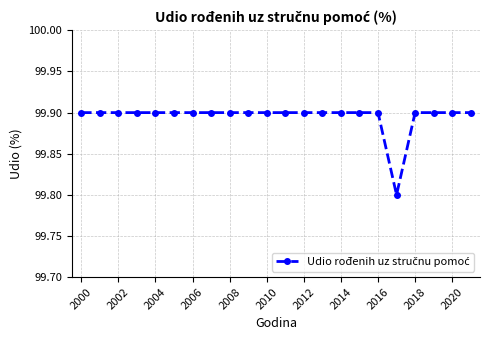

What is the average value?

99.9